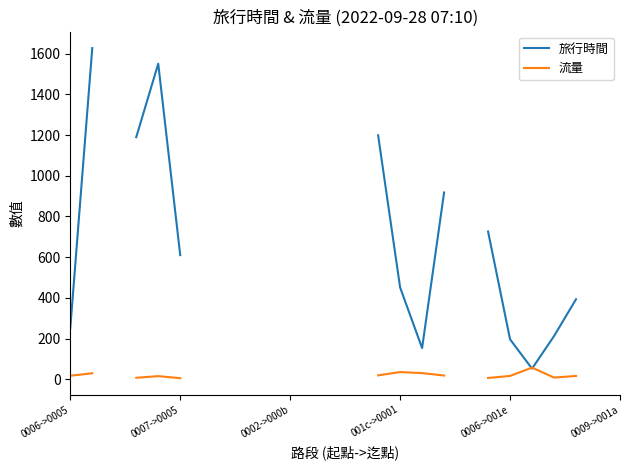

What is the difference between the maximum and minimum values in the 旅行時間 series?

1576.0